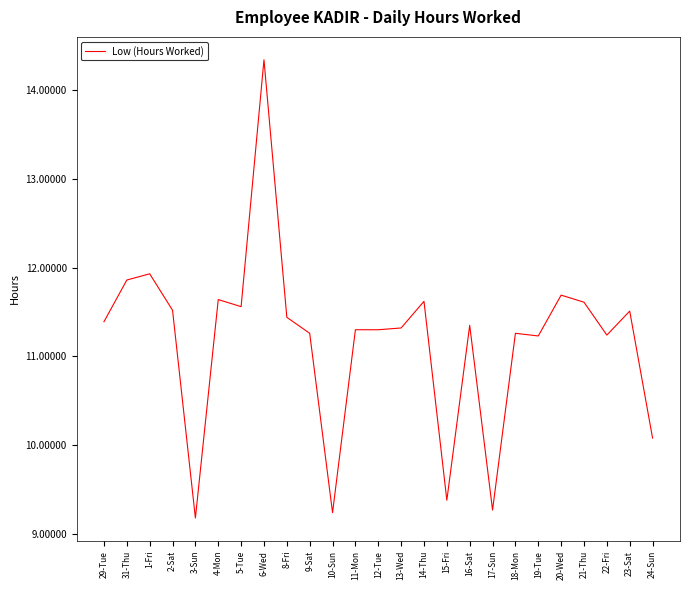

The chart shows a value of 3.1 at 9-Sat. True or false?

False